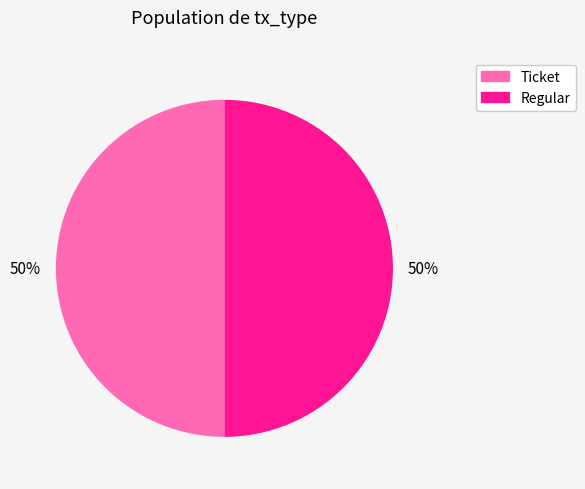

To the nearest percent, what is the average slice percentage?

50%